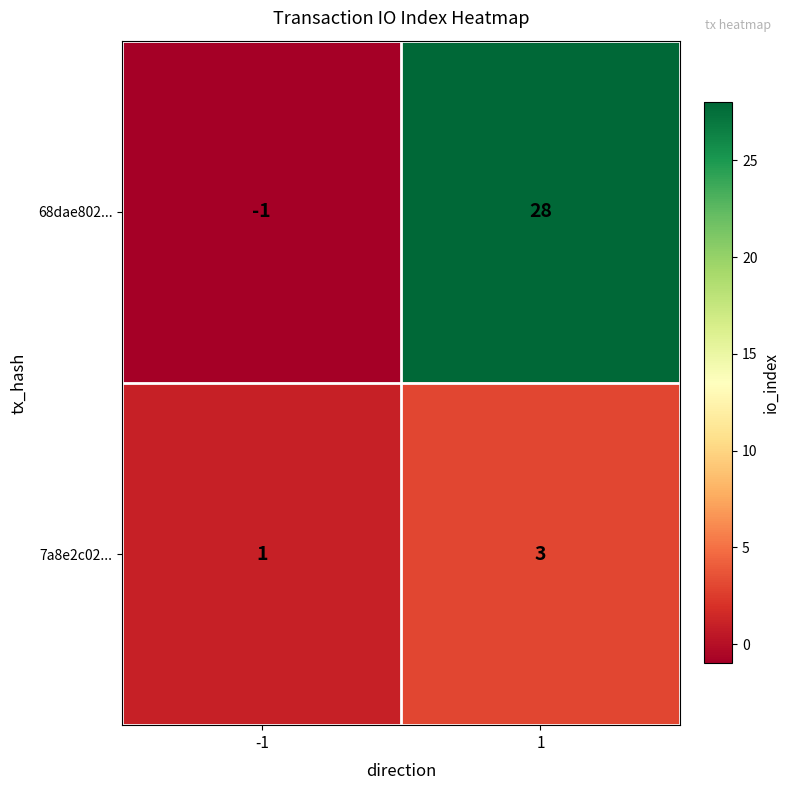

Read the 7a8e2c02... value at 1.

3